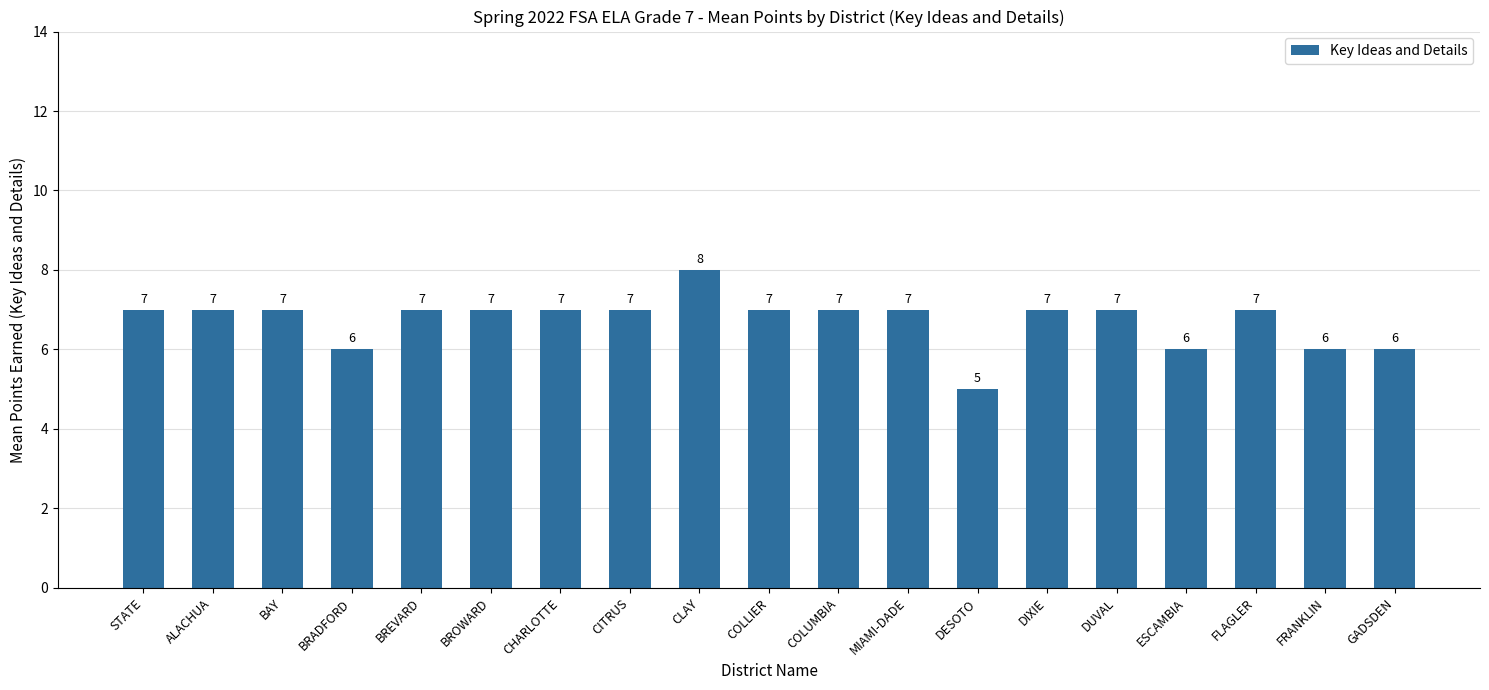

What is the average value?

7